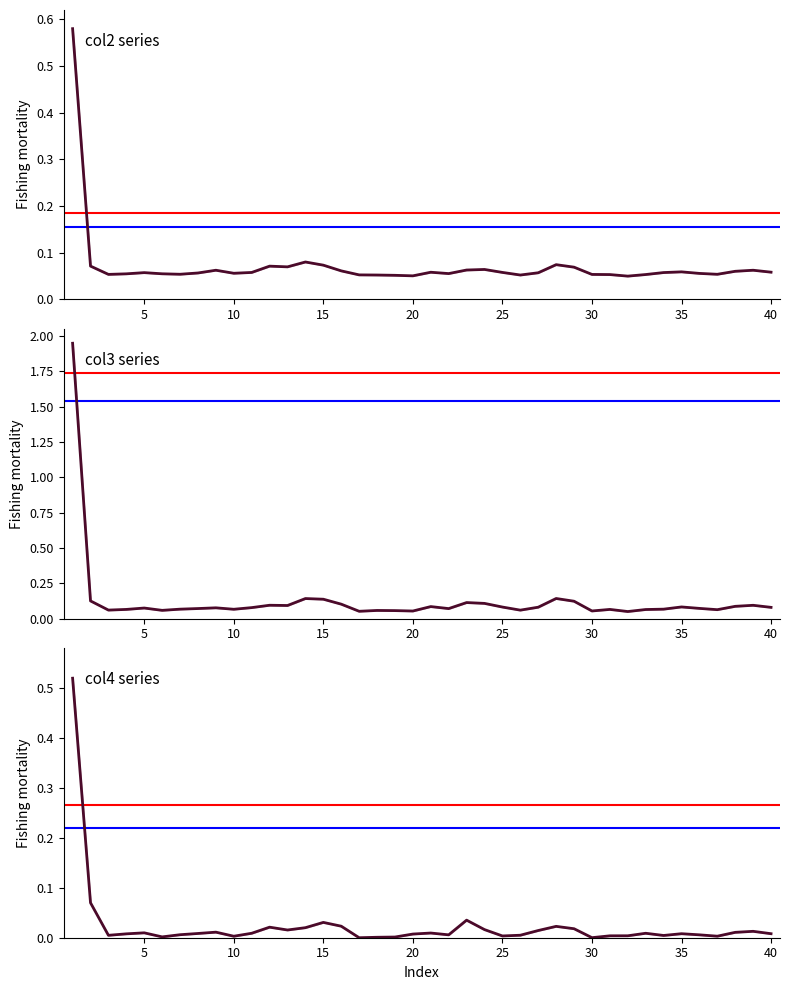

At which category is the sum across all series the highest?

1